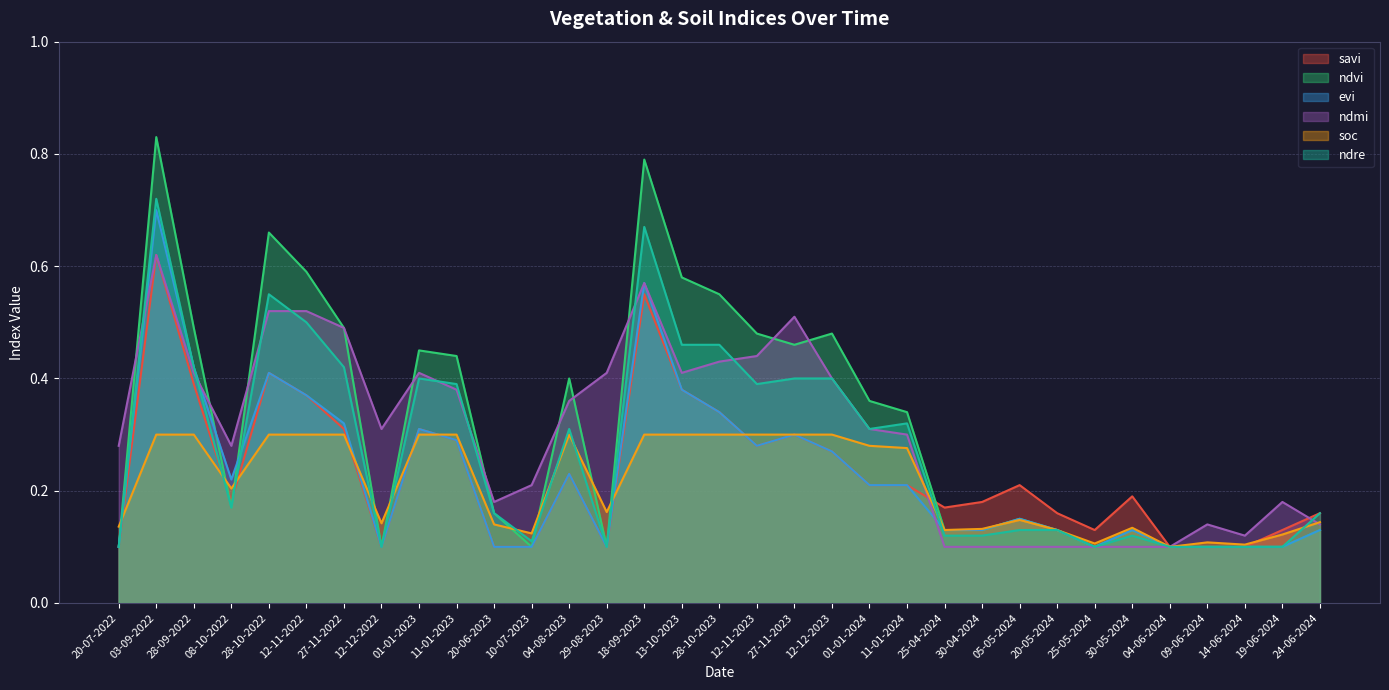

Reading left to right, transcribe all the data shown in this chart.

savi: 0.1	0.6	0.4	0.2	0.4	0.4	0.3	0.1	0.3	0.3	0.1	0.1	0.2	0.1	0.6	0.4	0.3	0.3	0.3	0.3	0.2	0.2	0.2	0.2	0.2	0.2	0.1	0.2	0.1	0.1	0.1	0.1	0.2
ndvi: 0.1	0.8	0.5	0.2	0.7	0.6	0.5	0.1	0.5	0.4	0.2	0.1	0.4	0.1	0.8	0.6	0.6	0.5	0.5	0.5	0.4	0.3	0.1	0.1	0.1	0.1	0.1	0.1	0.1	0.1	0.1	0.1	0.1
evi: 0.1	0.7	0.4	0.2	0.4	0.4	0.3	0.1	0.3	0.3	0.1	0.1	0.2	0.1	0.6	0.4	0.3	0.3	0.3	0.3	0.2	0.2	0.1	0.1	0.1	0.1	0.1	0.1	0.1	0.1	0.1	0.1	0.1
ndmi: 0.3	0.6	0.4	0.3	0.5	0.5	0.5	0.3	0.4	0.4	0.2	0.2	0.4	0.4	0.6	0.4	0.4	0.4	0.5	0.4	0.3	0.3	0.1	0.1	0.1	0.1	0.1	0.1	0.1	0.1	0.1	0.2	0.1
soc: 0.1	0.3	0.3	0.2	0.3	0.3	0.3	0.1	0.3	0.3	0.1	0.1	0.3	0.2	0.3	0.3	0.3	0.3	0.3	0.3	0.3	0.3	0.1	0.1	0.1	0.1	0.1	0.1	0.1	0.1	0.1	0.1	0.1
ndre: 0.1	0.7	0.4	0.2	0.6	0.5	0.4	0.1	0.4	0.4	0.2	0.1	0.3	0.1	0.7	0.5	0.5	0.4	0.4	0.4	0.3	0.3	0.1	0.1	0.1	0.1	0.1	0.1	0.1	0.1	0.1	0.1	0.2